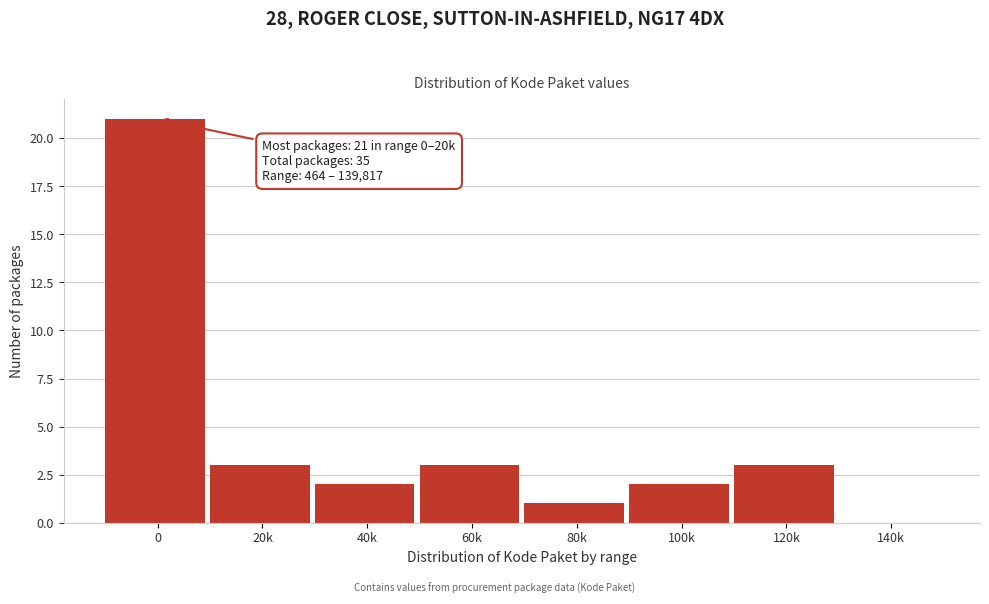

Reading left to right, extract all data points from this chart.

0=21	20k=3	40k=2	60k=3	80k=1	100k=2	120k=3	140k=0